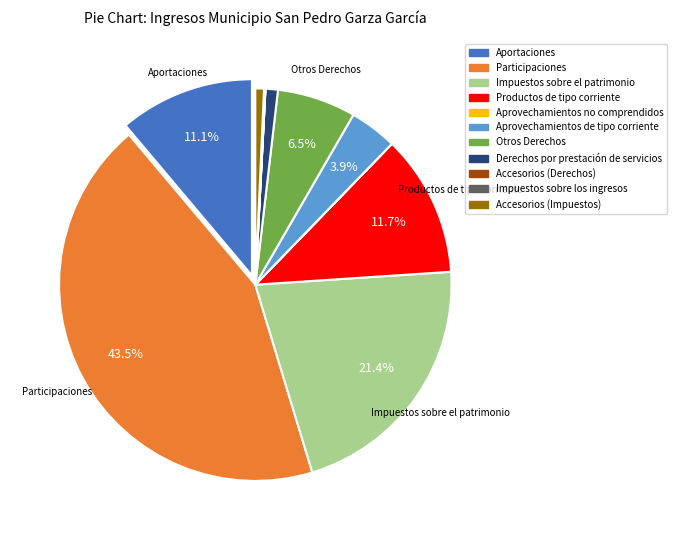

Is there a majority slice in this chart?

No